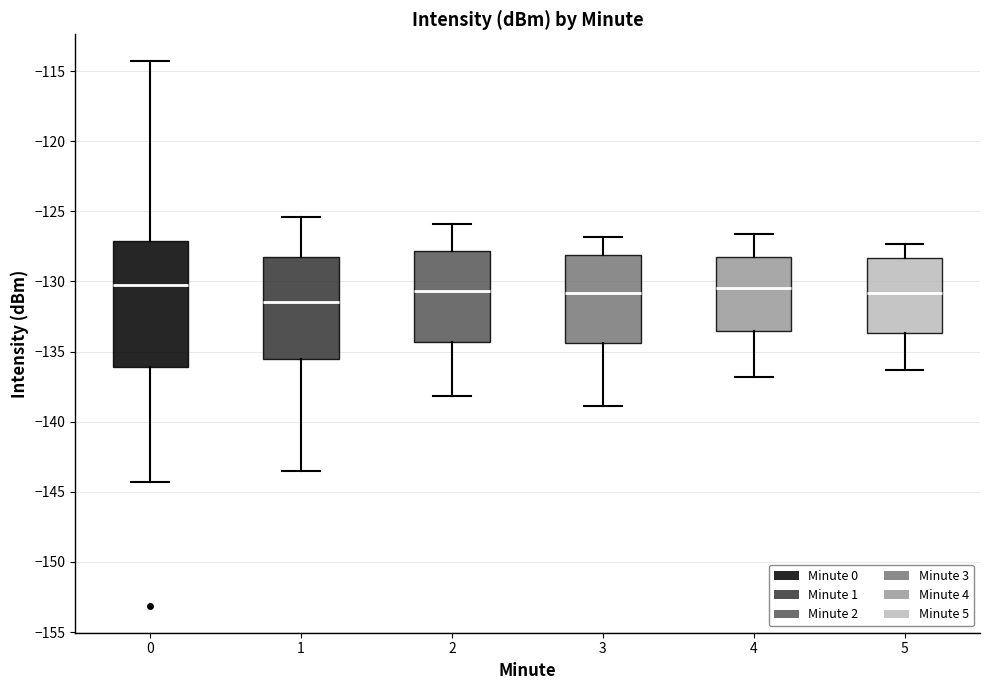

Reading left to right, transcribe this box plot: for each box, give where its median line is, the range the box spans, and where its two whiskers end, as read against the y-axis. The values are not printed on the chart, so give them approximately, as read against the axis.

0: median -130.5, box -136.0 to -127.0, whiskers -144.5 to -114.5
1: median -131.5, box -135.5 to -128.0, whiskers -143.5 to -125.5
2: median -130.5, box -134.5 to -128.0, whiskers -138.0 to -126.0
3: median -131.0, box -134.5 to -128.0, whiskers -139.0 to -127.0
4: median -130.5, box -133.5 to -128.0, whiskers -137.0 to -126.5
5: median -131.0, box -133.5 to -128.5, whiskers -136.5 to -127.5